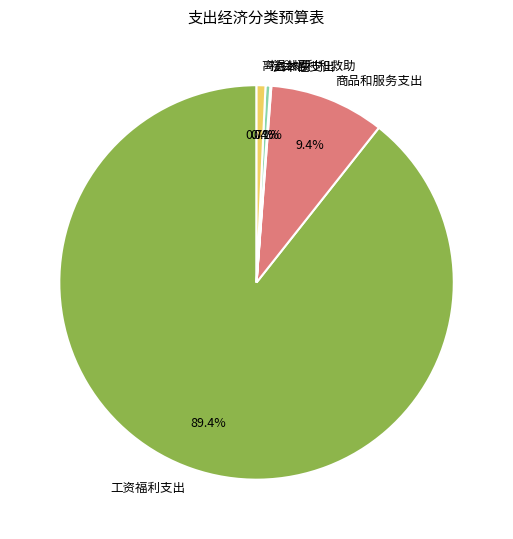

Which category has the biggest portion of the pie?

工资福利支出